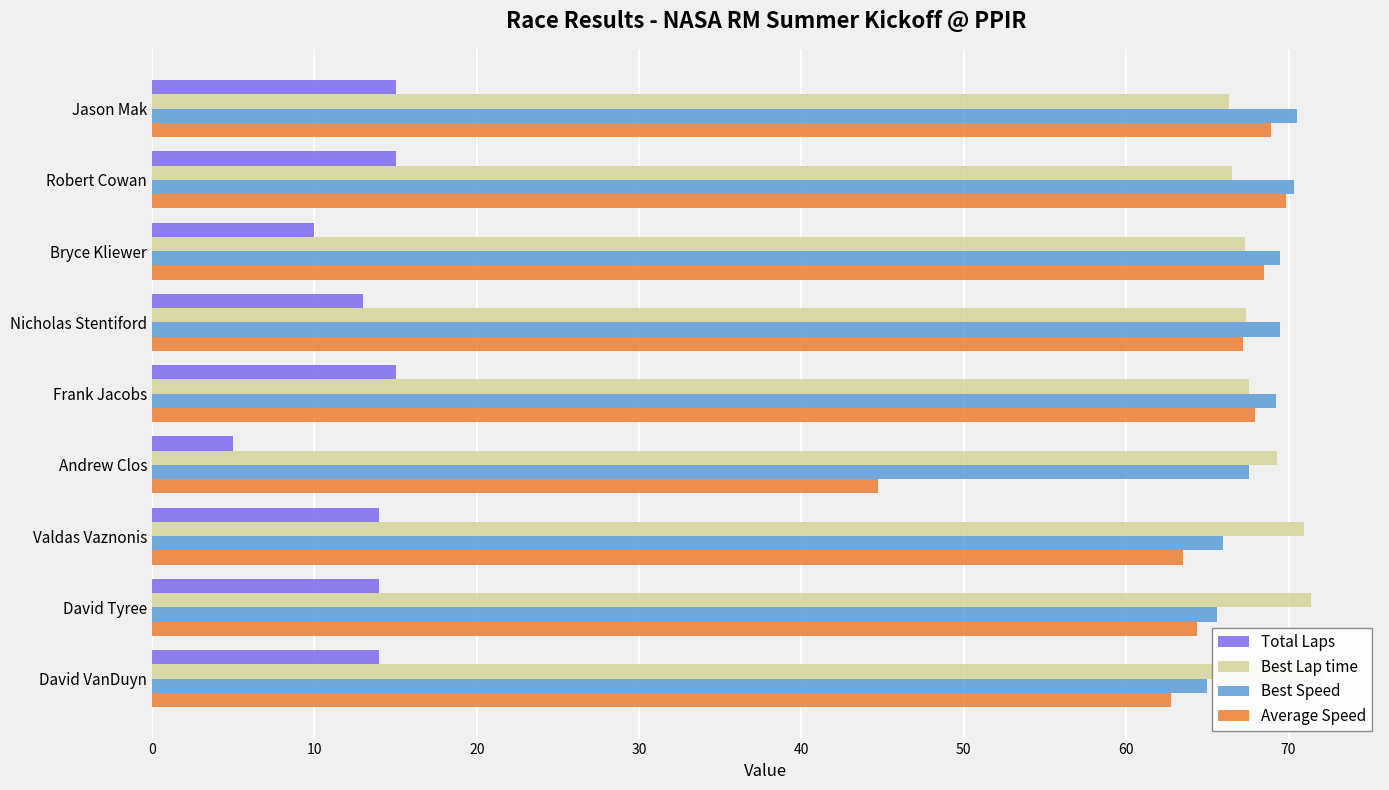

What is the minimum value for Best Lap time?

66.3